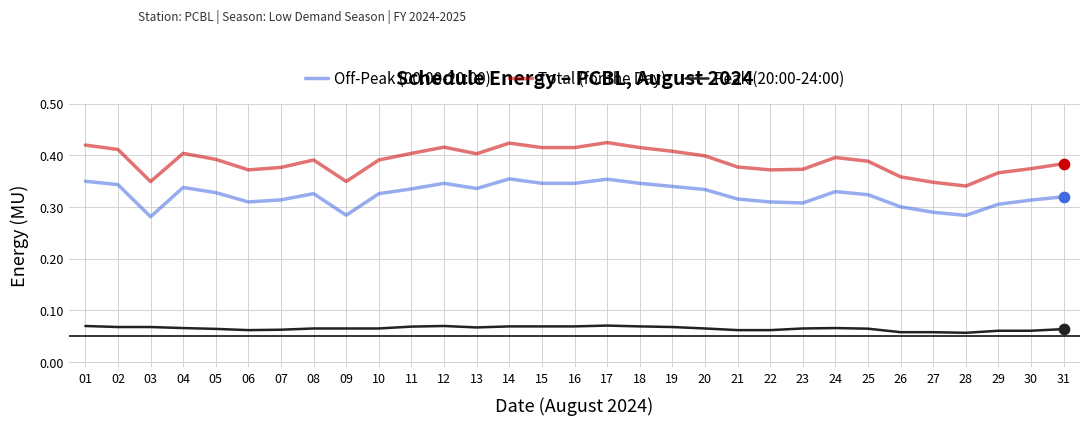

What is the total value across all series at 28?

0.7